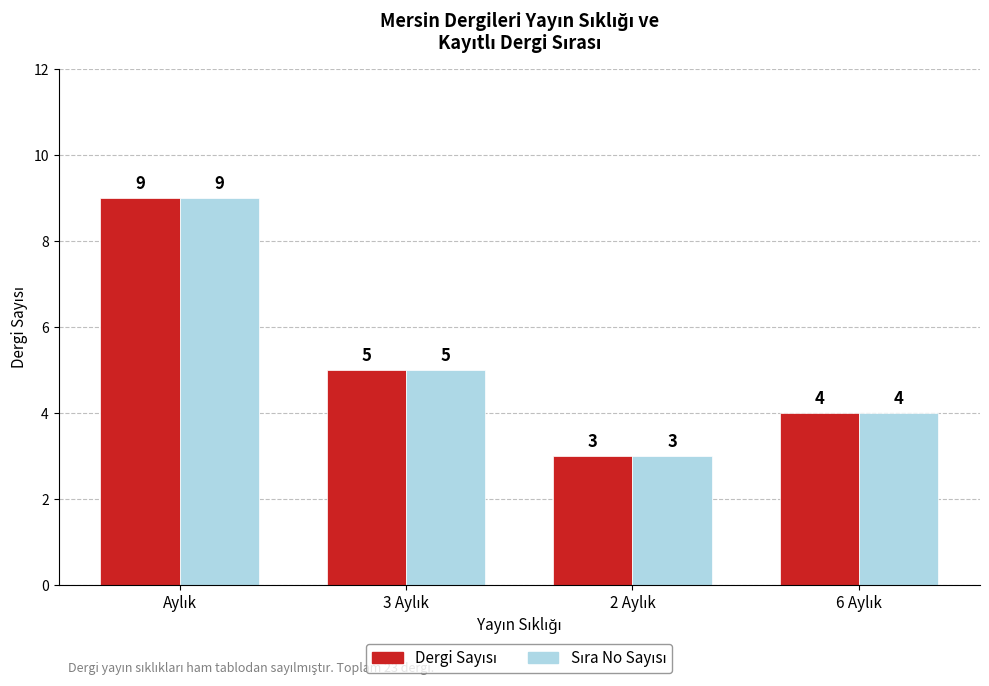

What is the greatest value displayed?

9